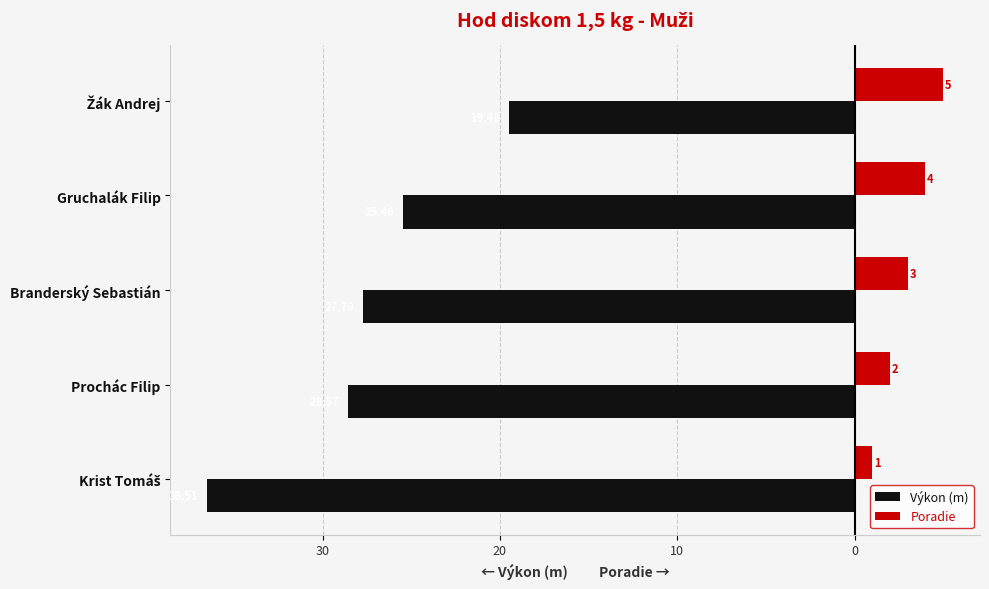

What is the sum of all Poradie values?

15.0